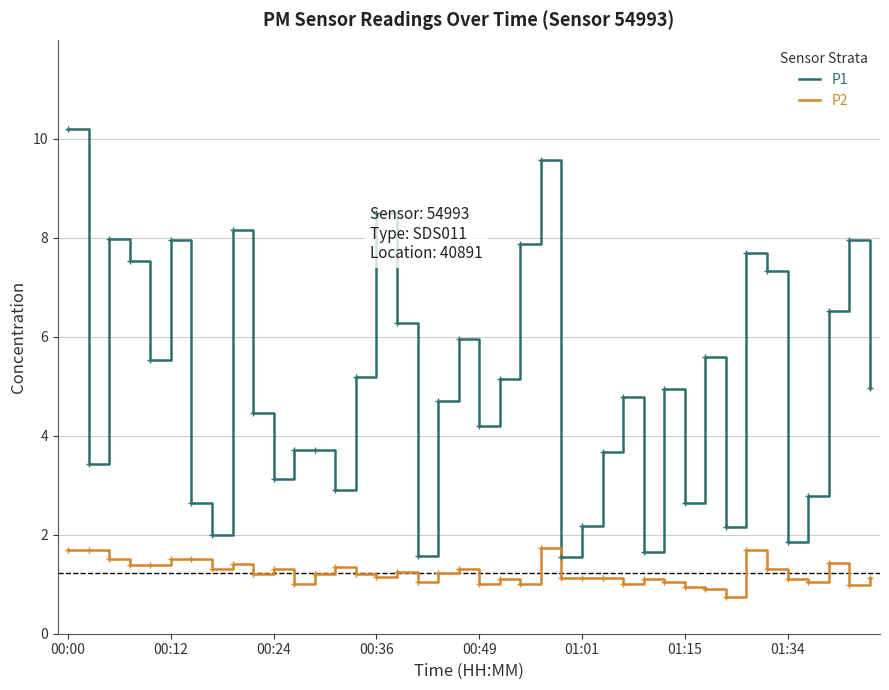

List the series in order of their peak value, highest first.

P1, P2